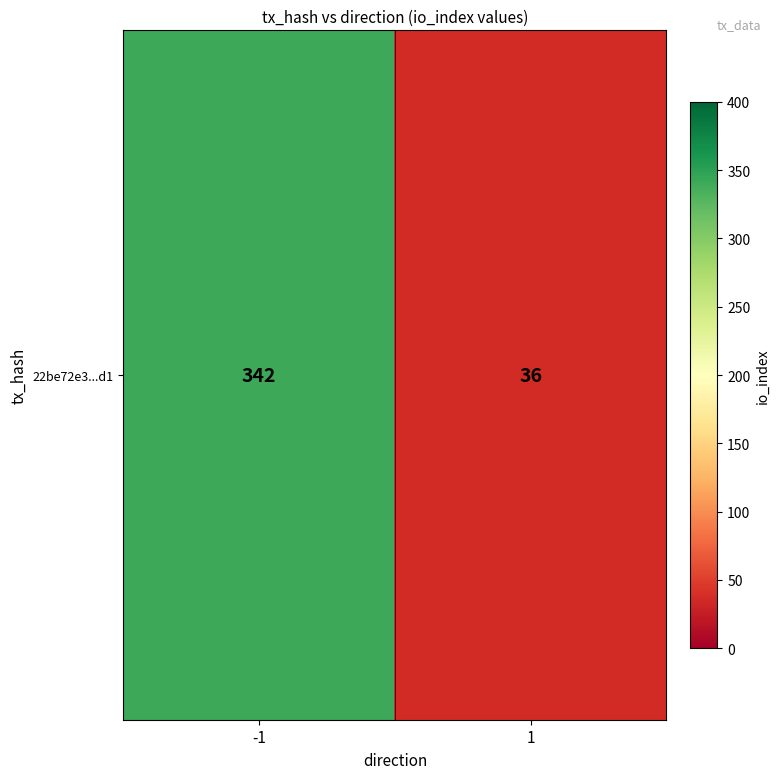

The value at 1 is 18. True or false?

False